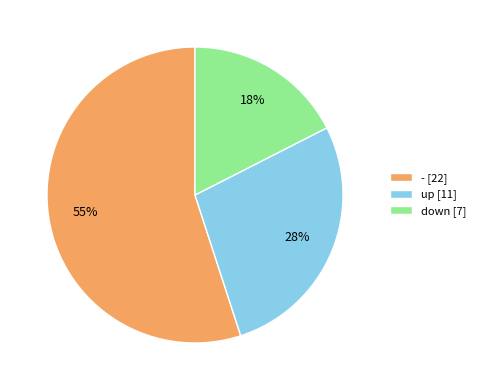

Is up the majority of the pie?

No